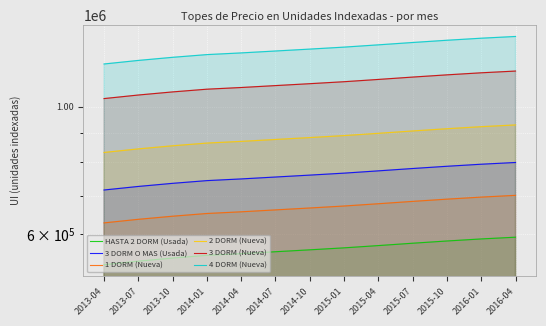

True or false: 4 DORM (Nueva) and HASTA 2 DORM (Usada) intersect in this chart.

False